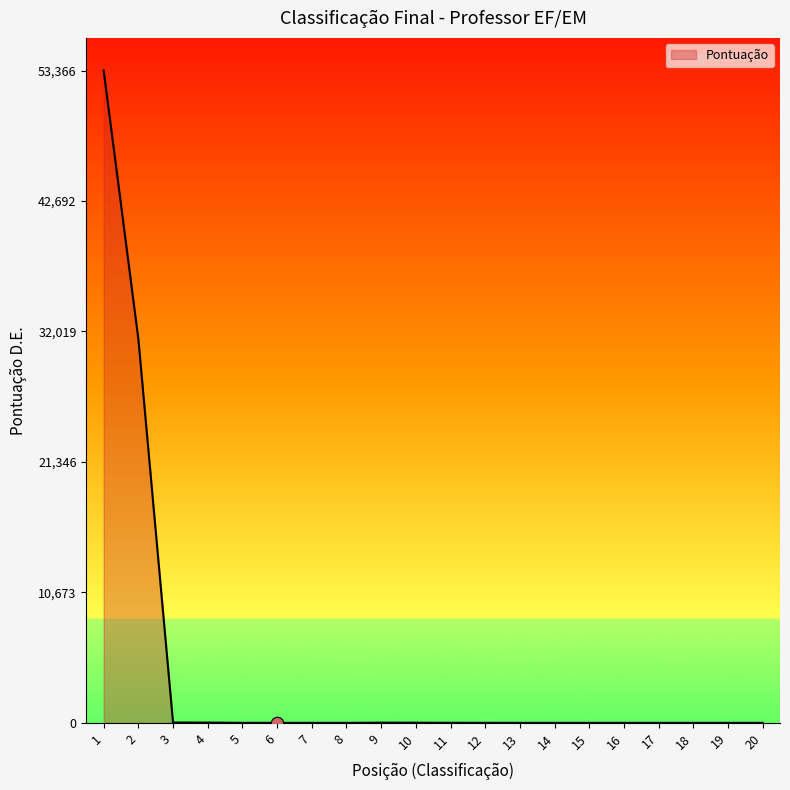

What is the difference between the maximum and minimum values?

53366.0